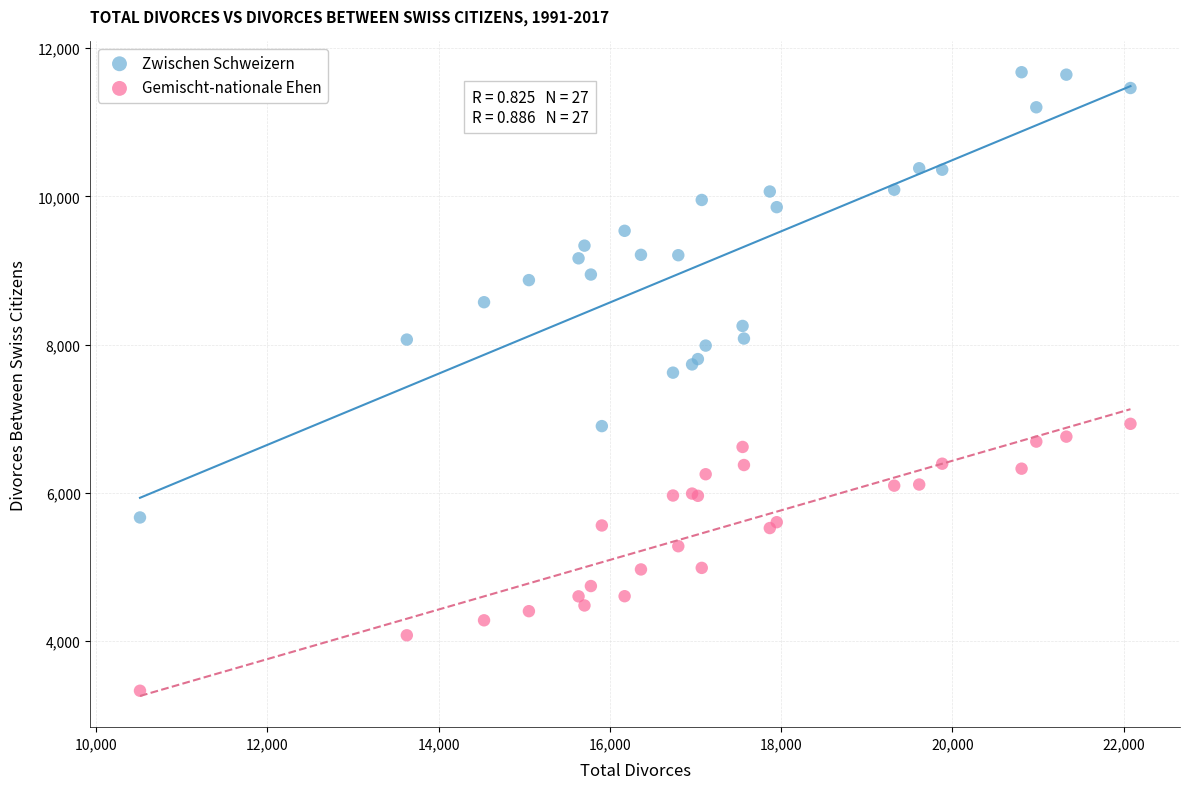

Across all series, what Y value is closest to 7504?

7623